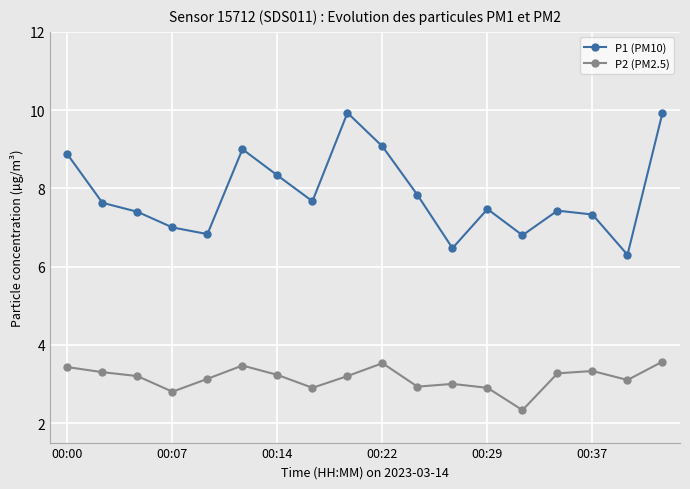

At how many categories does at least one series exceed 4?

18